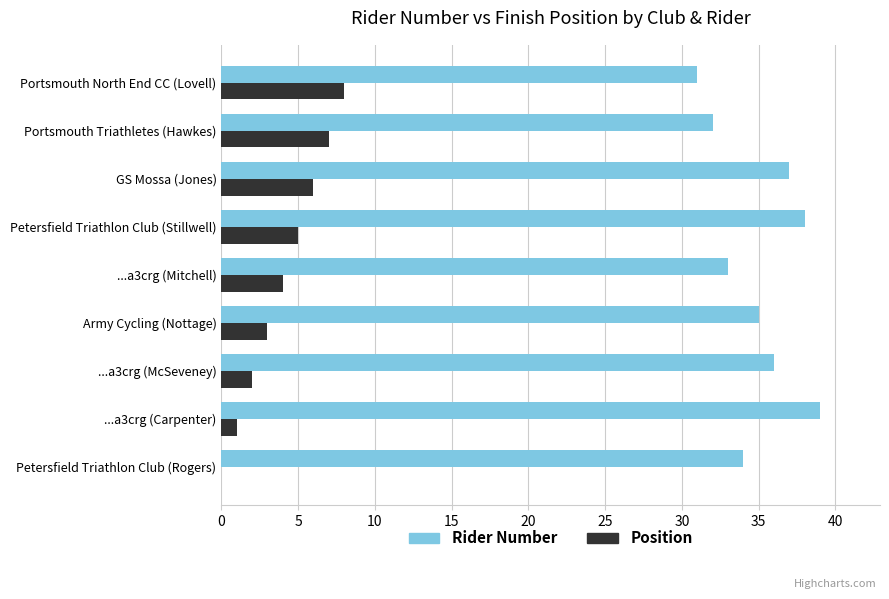

The value of Position at ...a3crg (Mitchell) is 4. True or false?

True